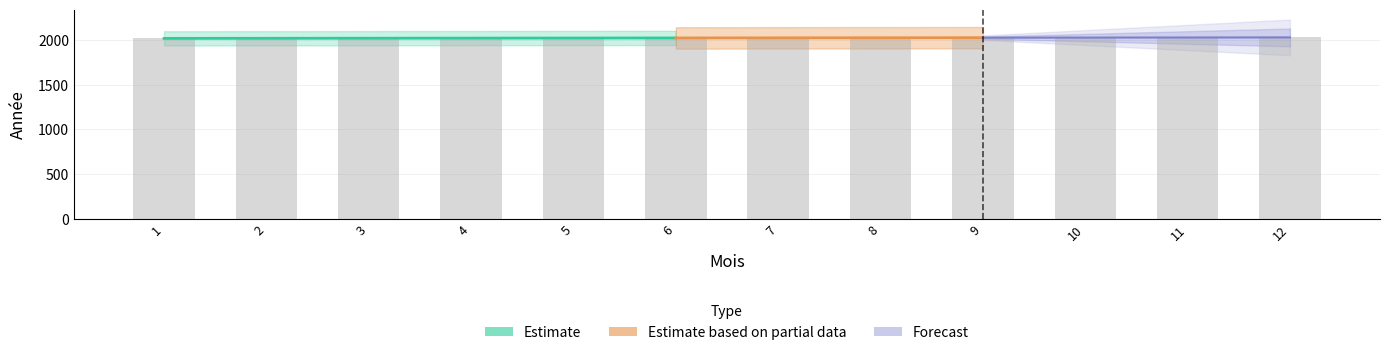

Rank the categories by value from highest to lowest.

12, 11, 10, 9, 8, 7, 6, 5, 4, 3, 2, 1